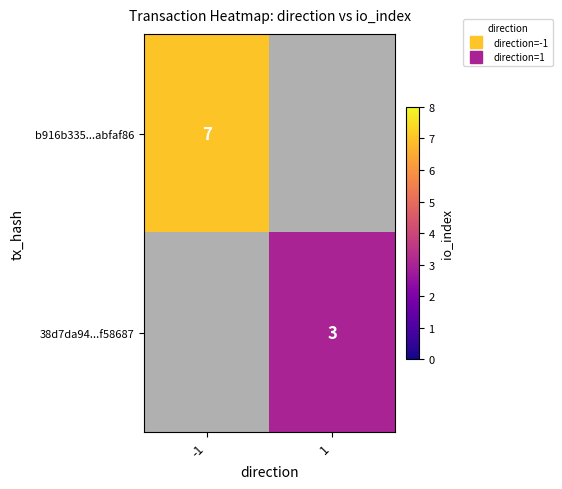

The b916b335...abfaf86 series shows 7.0 at -1. True or false?

True